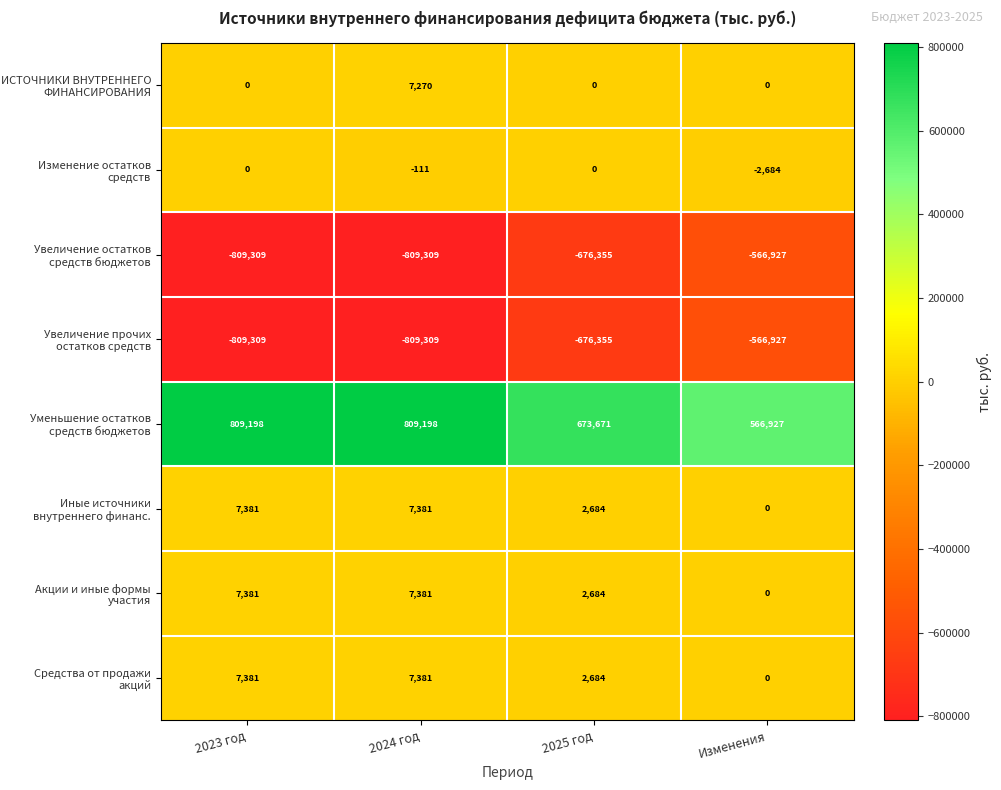

What is the minimum value shown in the chart?

-809309